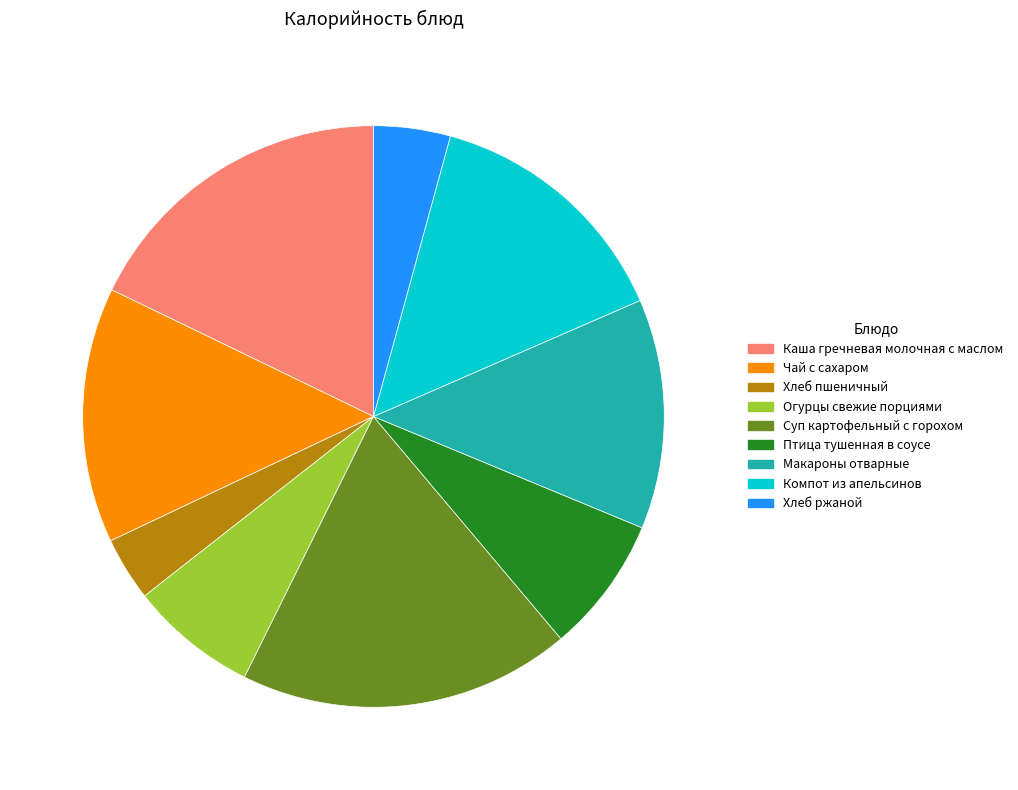

What is the ratio of the value at Каша гречневая молочная с маслом to the value at Компот из апельсинов?

1.3